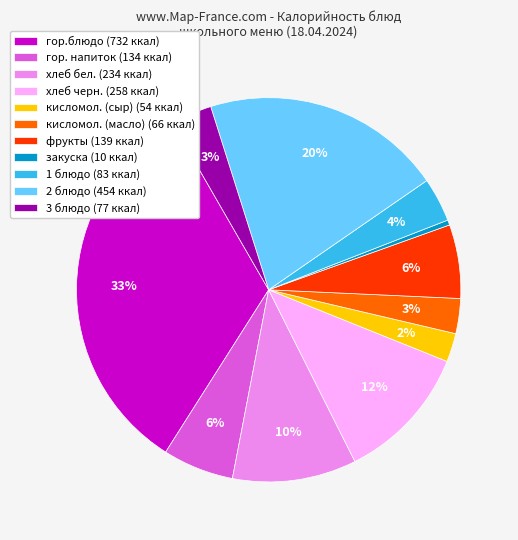

Is it true that хлеб черн. (258 ккал) is 12% of the pie?

True